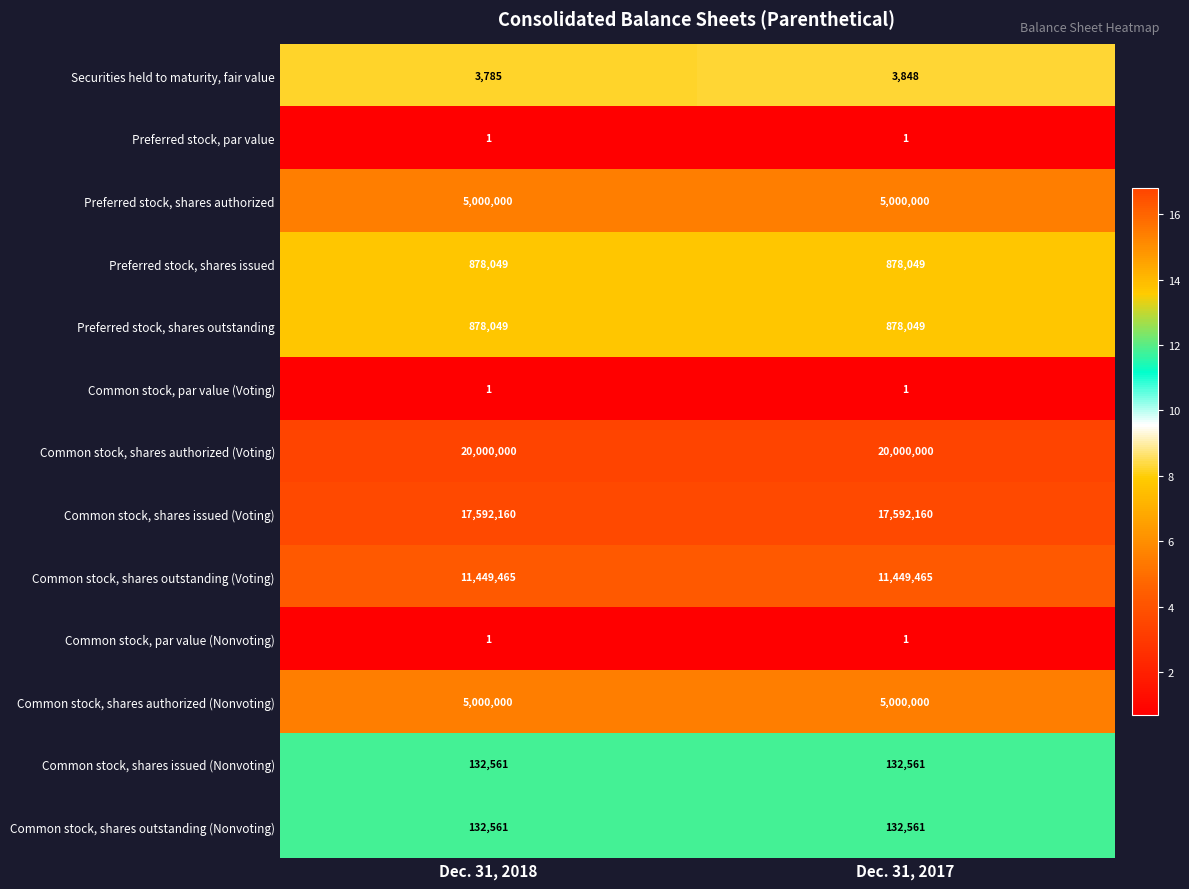

Which series has the largest total across all categories?

Common stock, shares authorized (Voting)